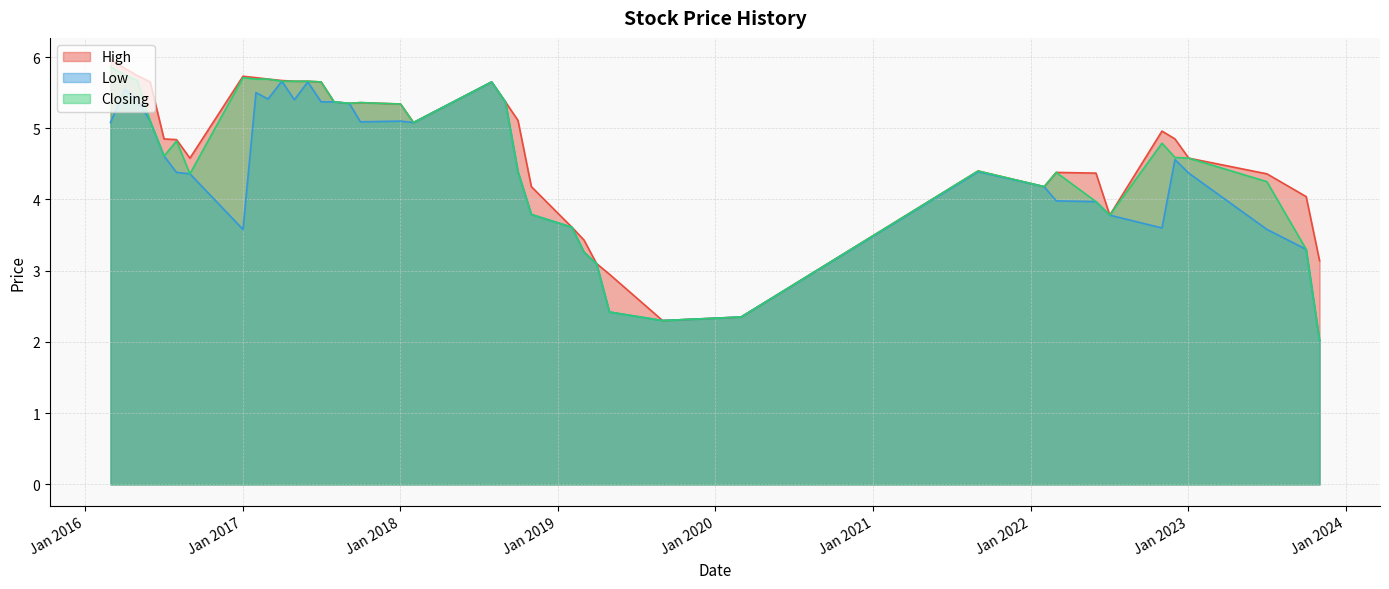

What are all the series names shown in the legend?

High, Low, Closing